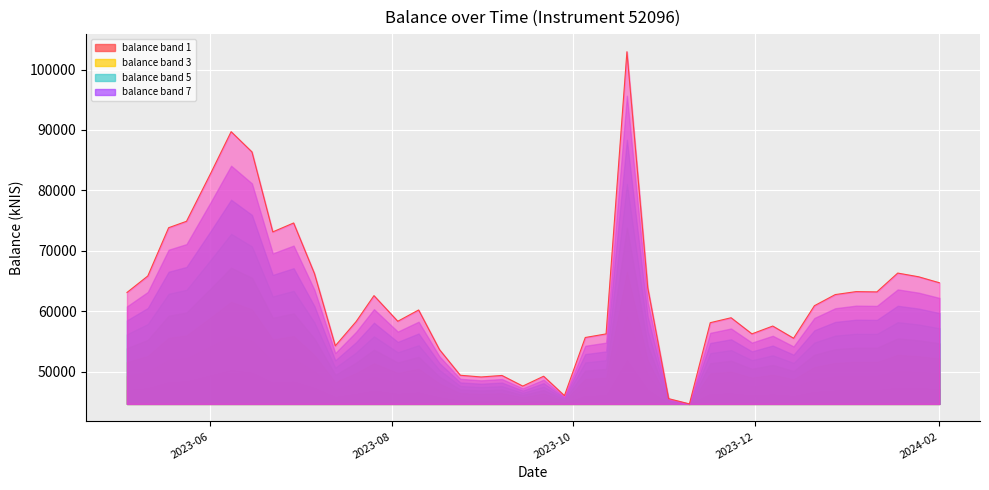

At which category does the chart reach its minimum across all series?

2023-11-09